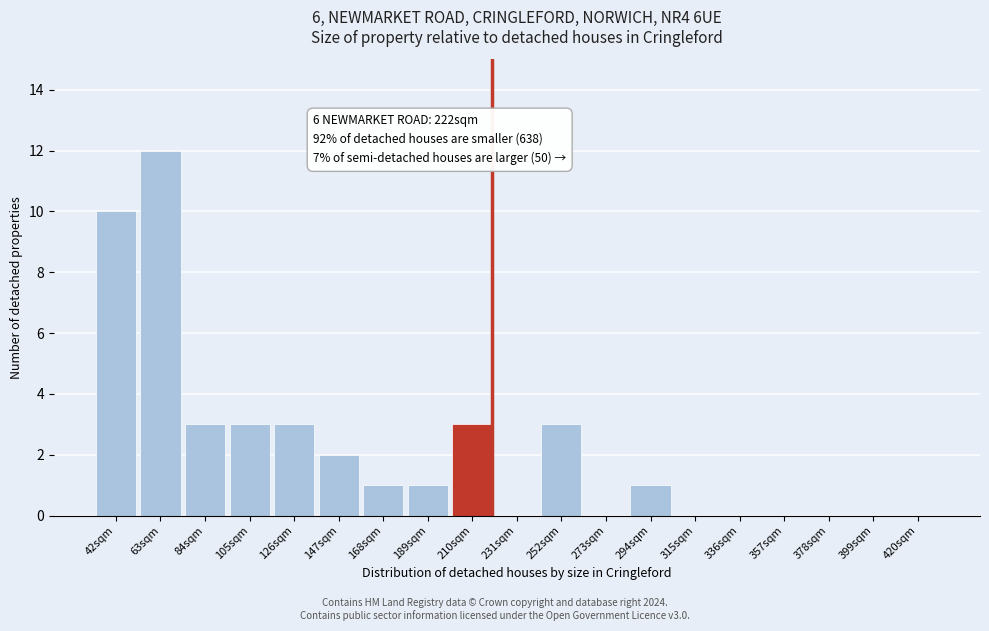

Reading left to right, list all the values displayed in this chart.

42sqm=10	63sqm=12	84sqm=3	105sqm=3	126sqm=3	147sqm=2	168sqm=1	189sqm=1	210sqm=3	231sqm=0	252sqm=3	273sqm=0	294sqm=1	315sqm=0	336sqm=0	357sqm=0	378sqm=0	399sqm=0	420sqm=0